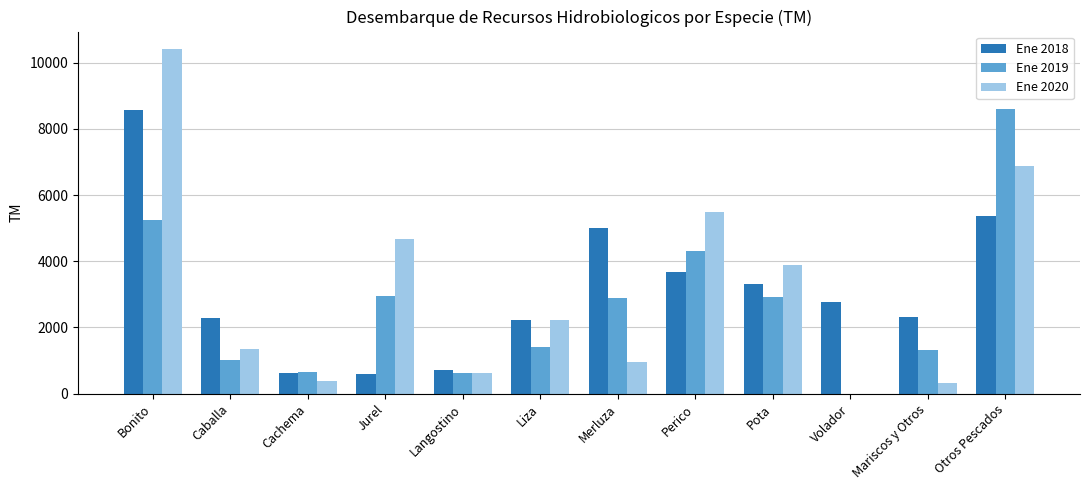

Is the value of Ene 2019 at Merluza greater than the value of Ene 2020 at Bonito?

No